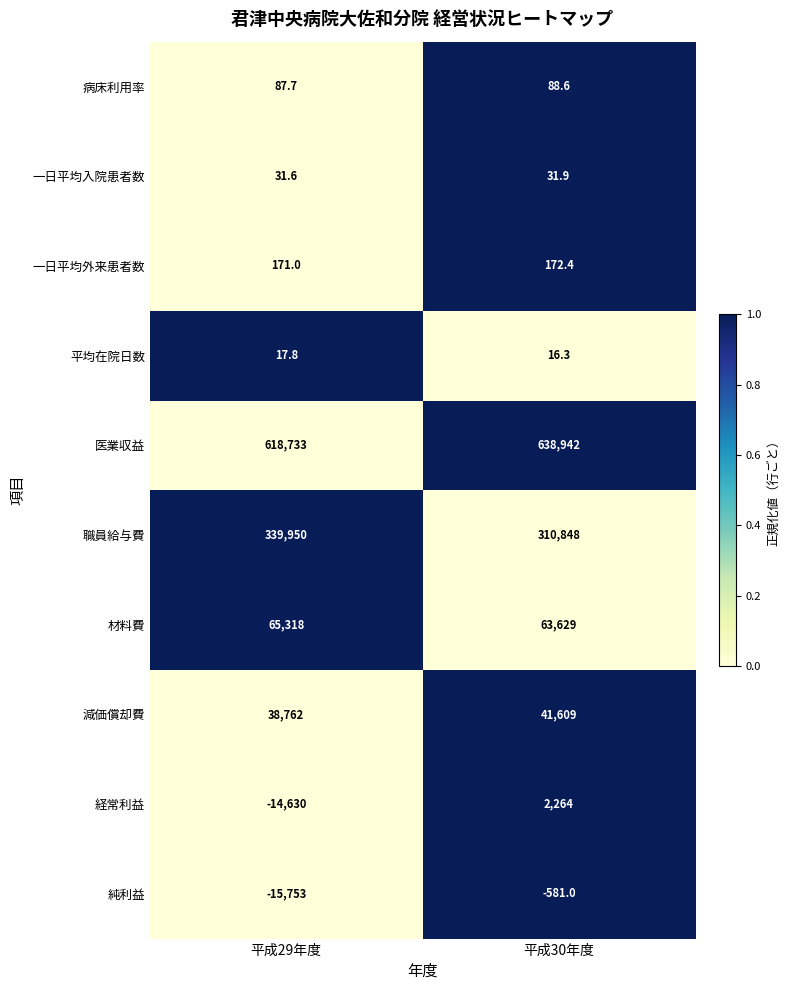

What is the difference between the maximum and minimum values in the 材料費 series?

1689.0